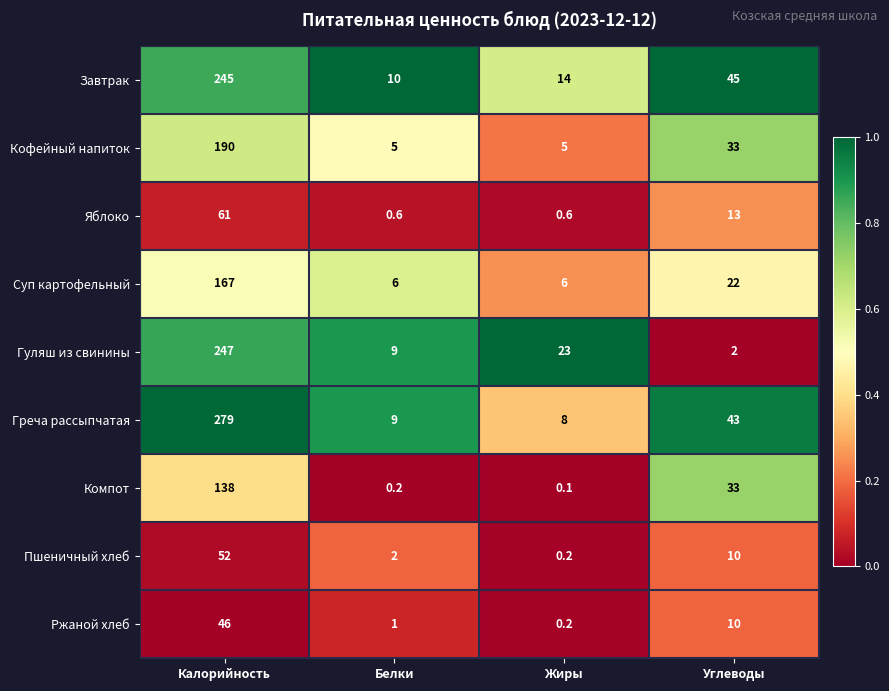

What is the difference between the maximum and minimum values in the Ржаной хлеб series?

45.8